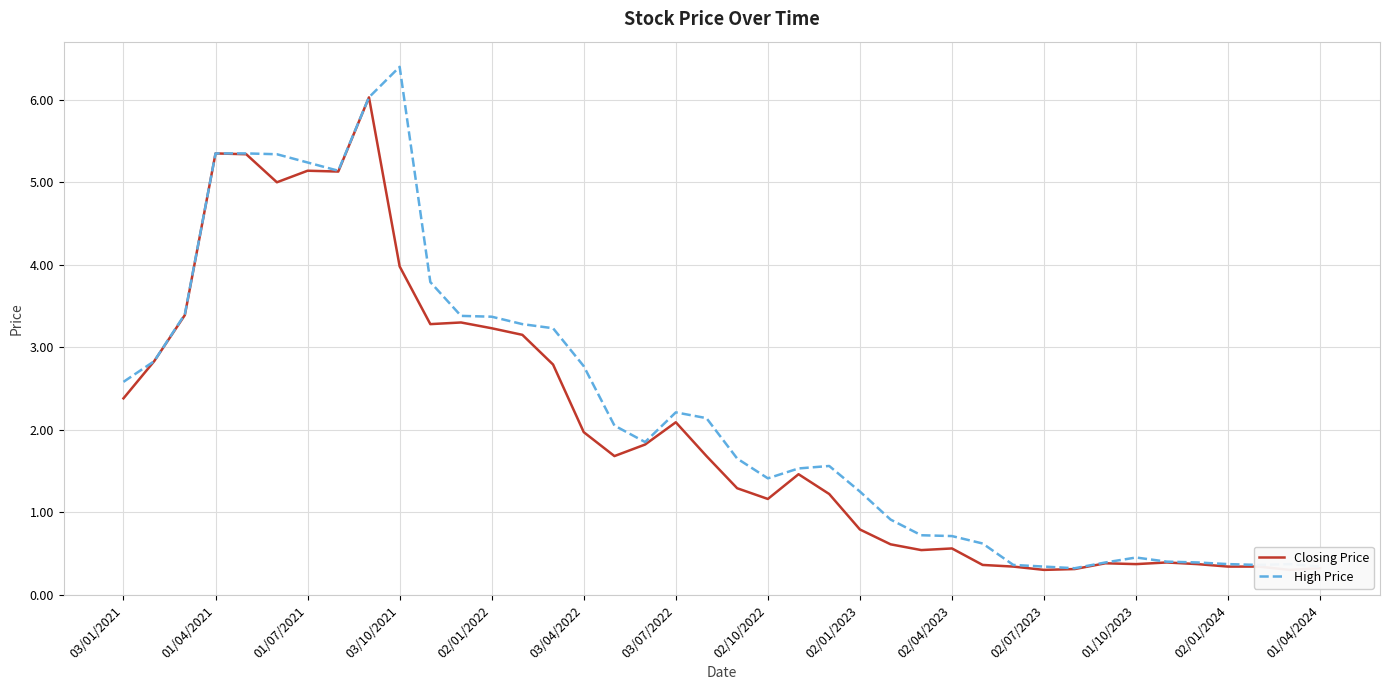

What is the maximum value for High Price?

6.4